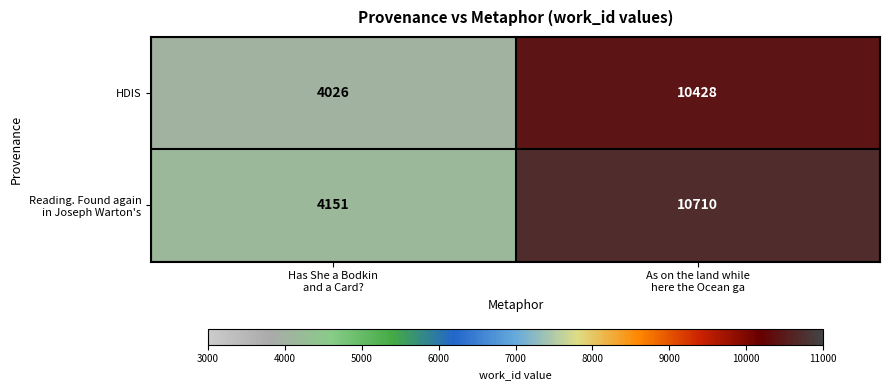

What is the greatest value displayed?

10710